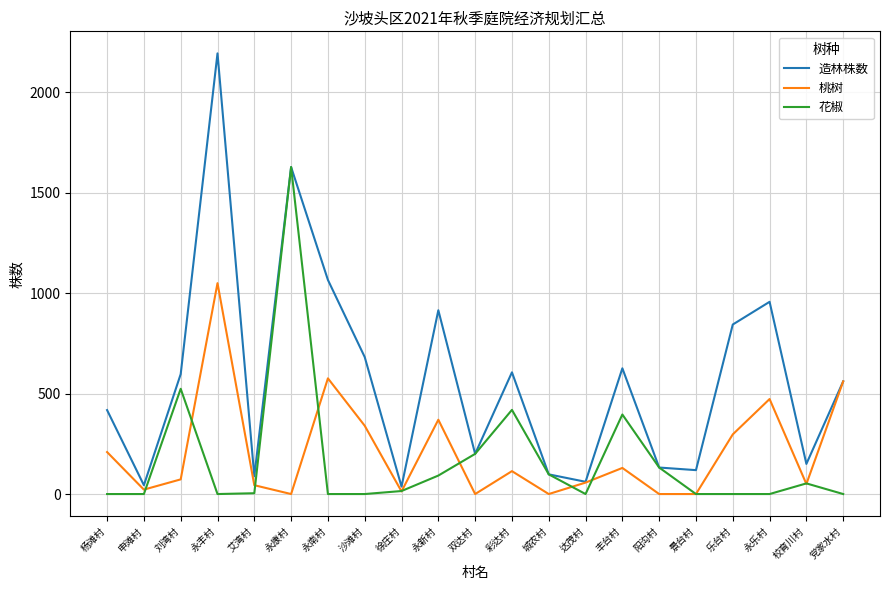

Where is the first local maximum for 花椒?

刘湾村